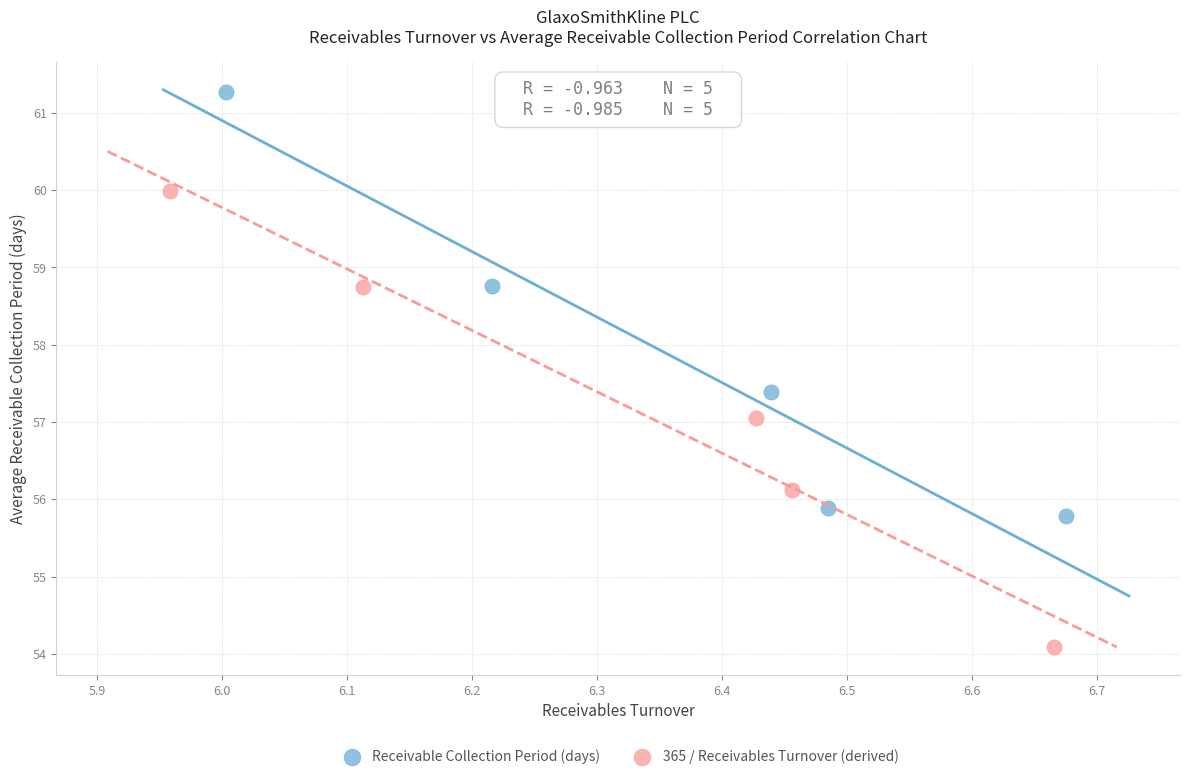

Which series reaches the maximum Y coordinate?

Receivable Collection Period (days)